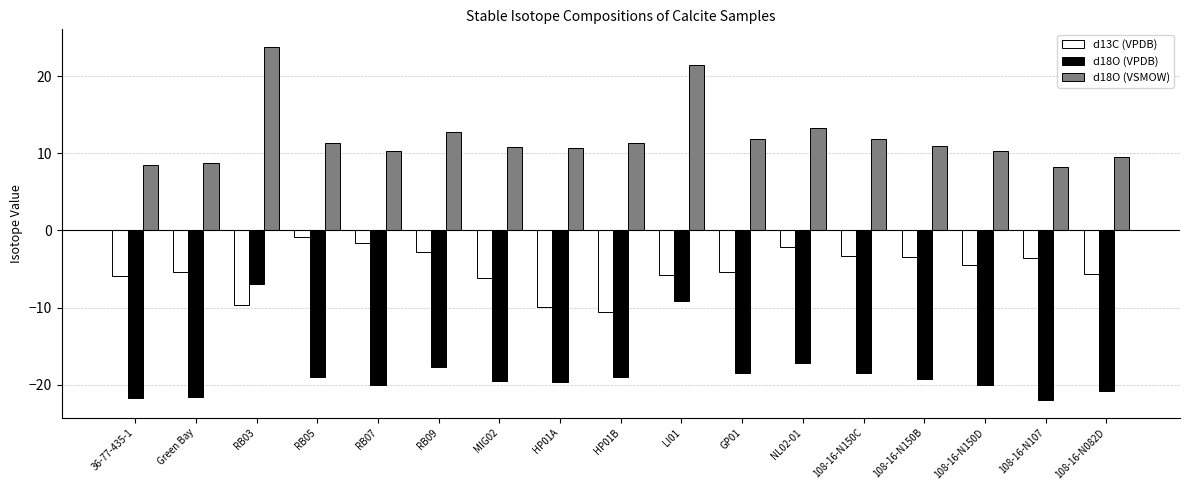

What is the spread (max minus min) of values at GP01?

30.3